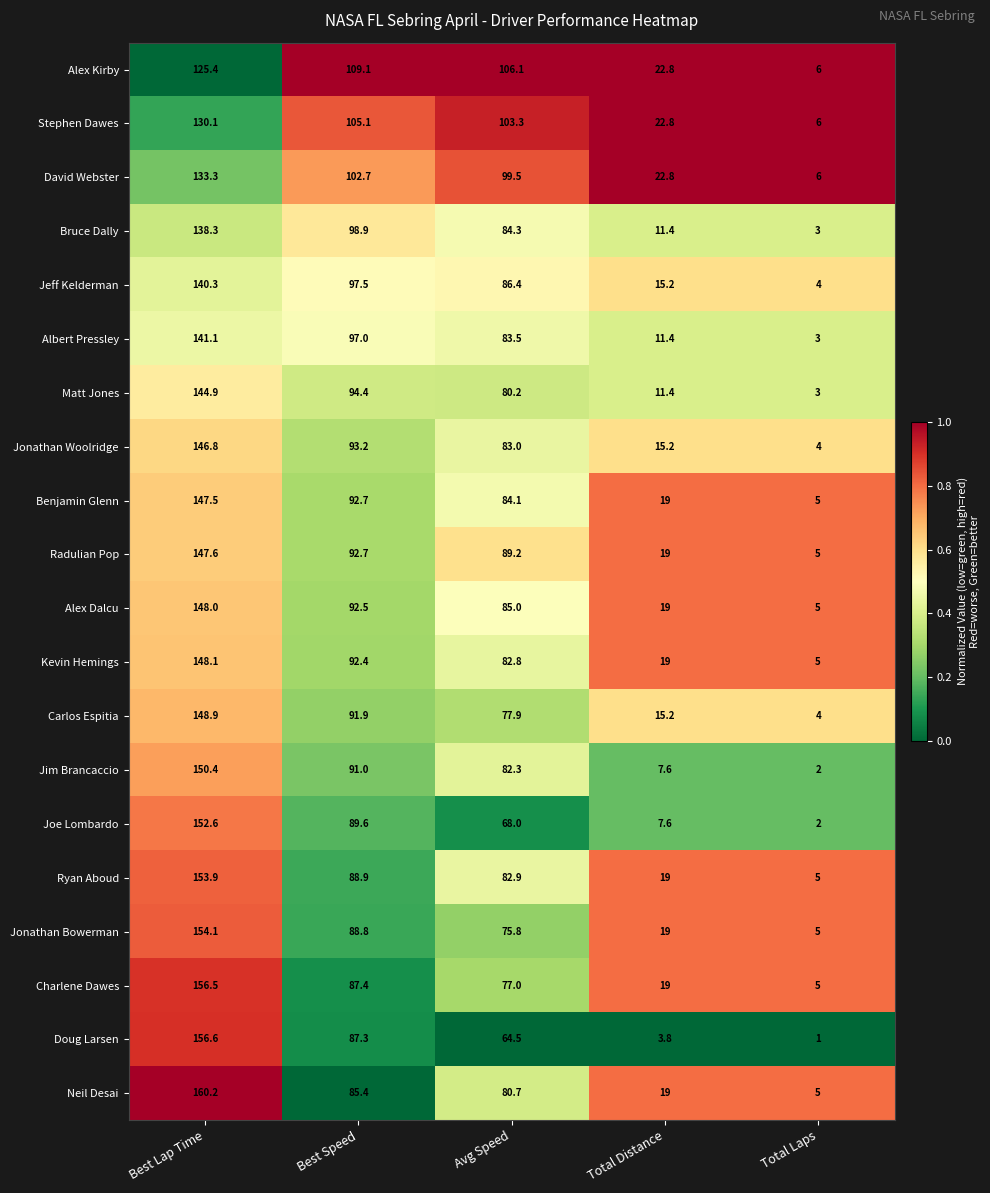

The value of Jim Brancaccio at Best Speed is 128.2. True or false?

False